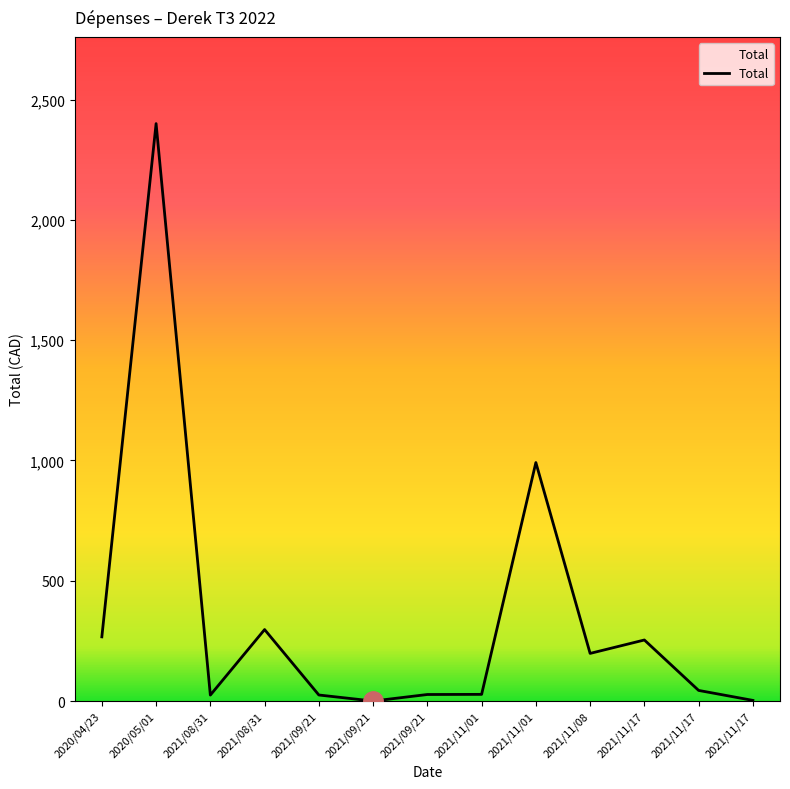

List the labels in order of value, largest first.

2020/05/01, 2021/11/01, 2021/08/31, 2020/04/23, 2021/11/17, 2021/11/08, 2021/11/17, 2021/11/01, 2021/09/21, 2021/09/21, 2021/08/31, 2021/11/17, 2021/09/21